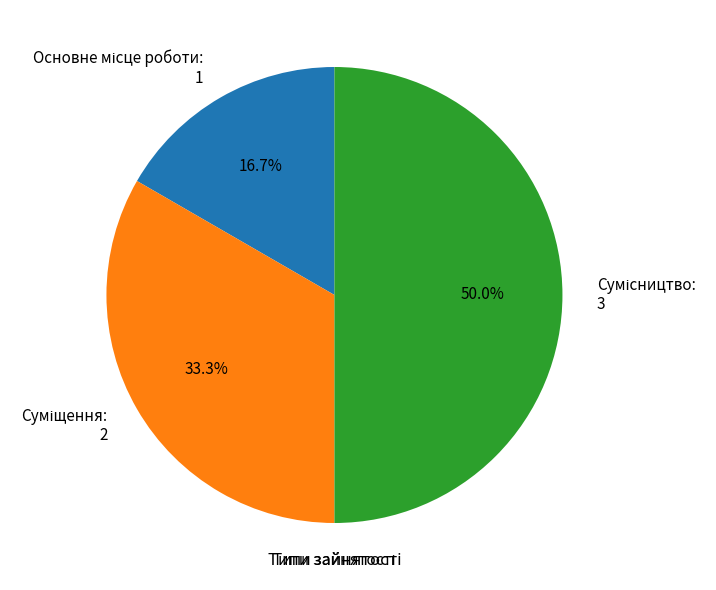

To the nearest percent, what is the difference between the largest and smallest slice percentages?

33%